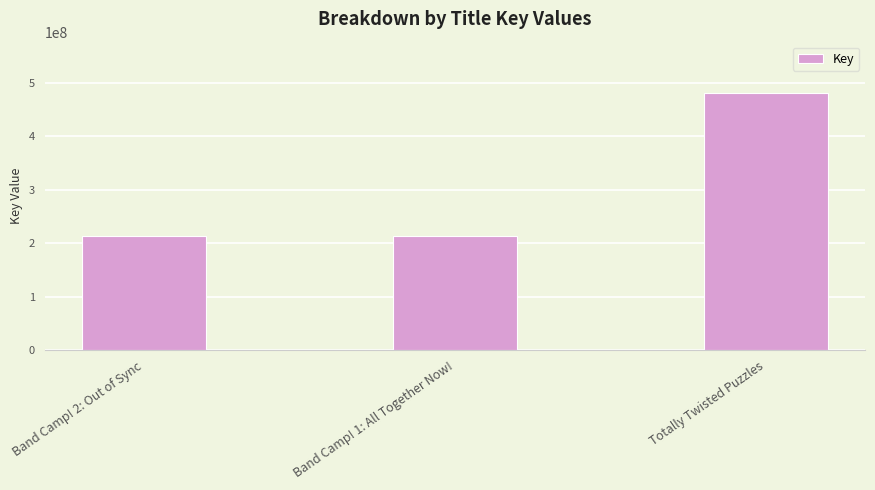

How many values are below 212463714?

1